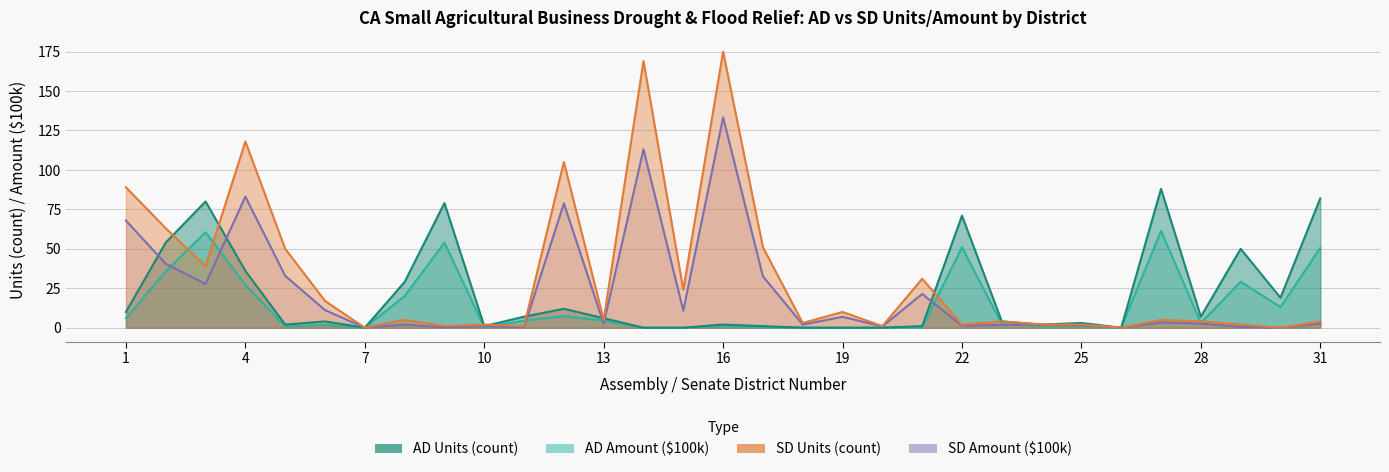

What is the difference between the highest and lowest values at 6?

15.3